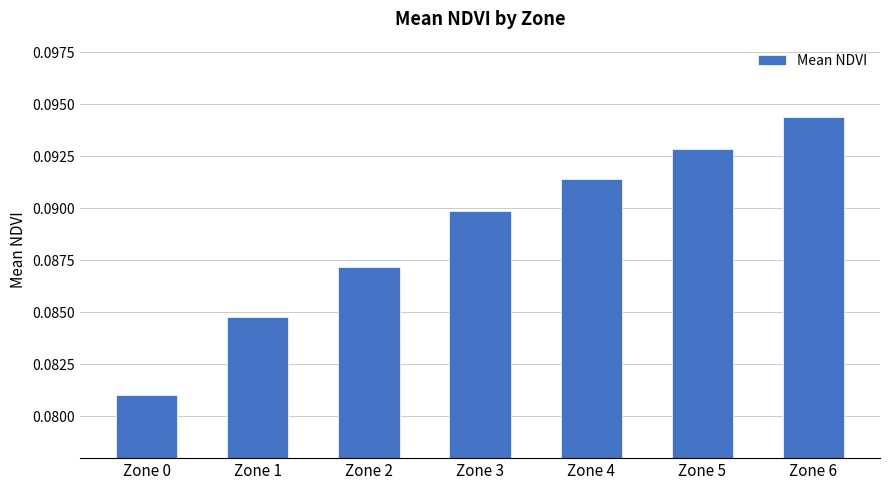

True or false: the data shows 0.0 at Zone 2.

False